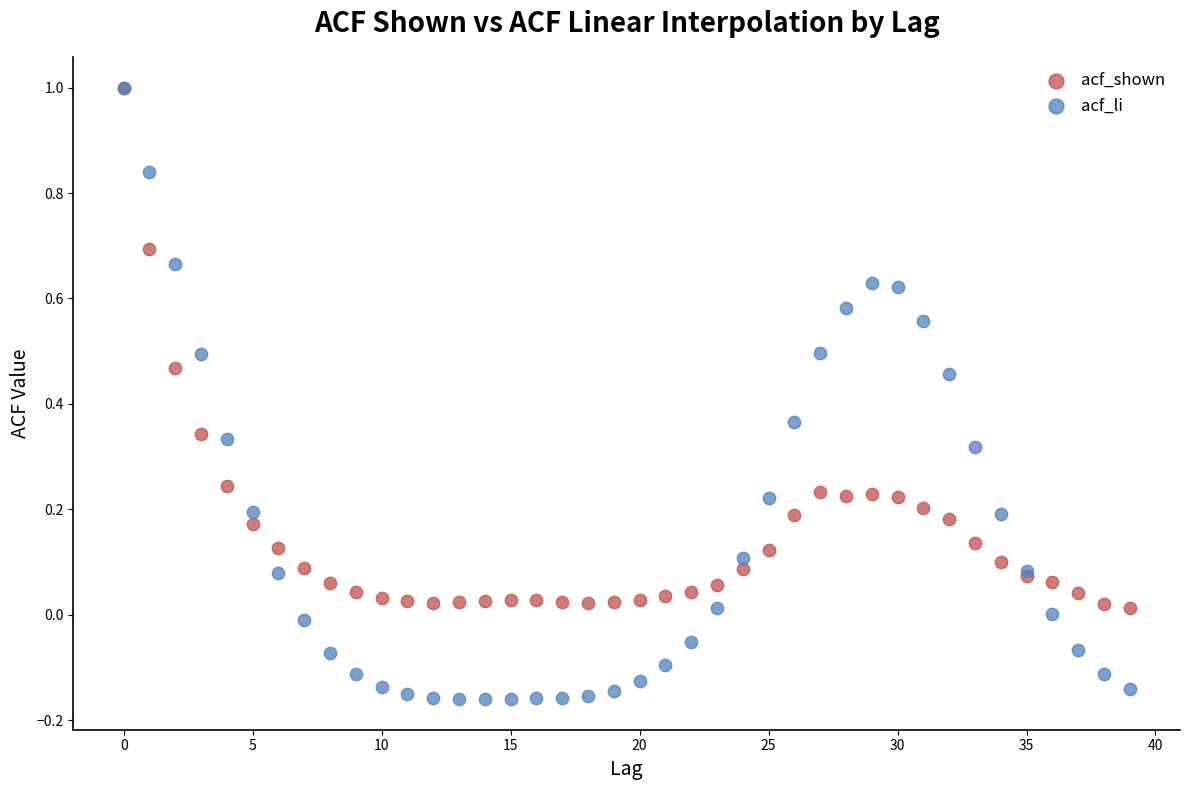

Which series has the widest spread of Y values?

acf_li